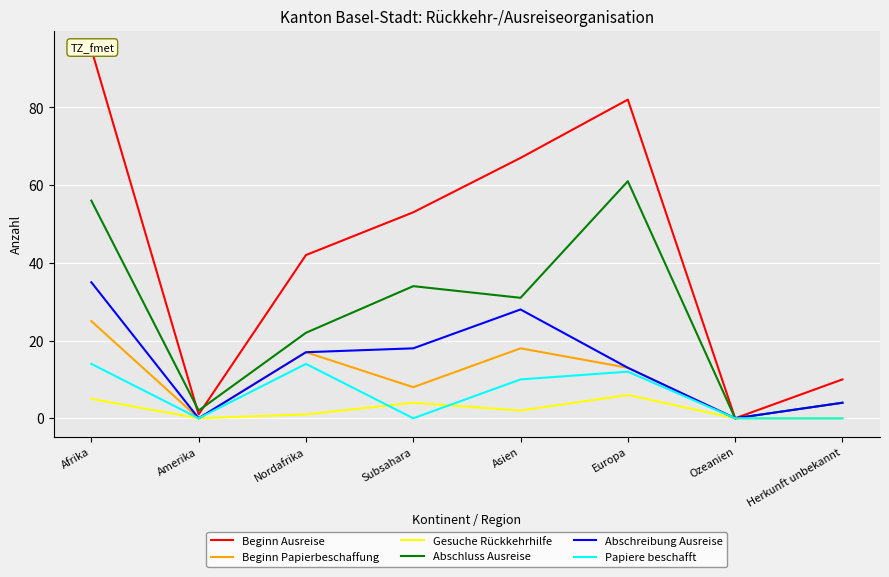

What is the difference between the maximum and minimum values in the Beginn Ausreise series?

95